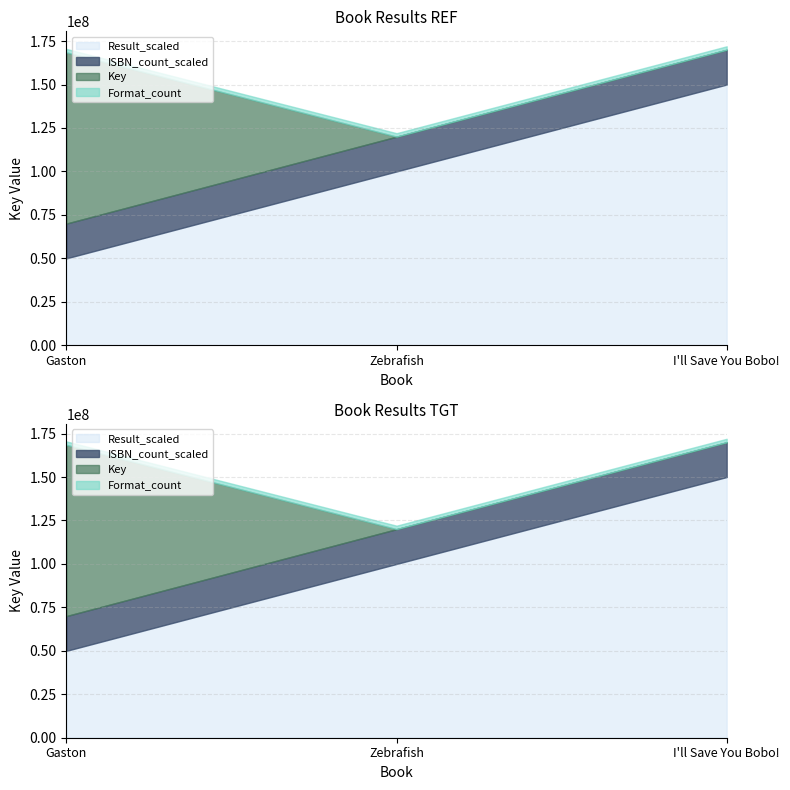

The Result_1 series shows 2 at Gaston. True or false?

False